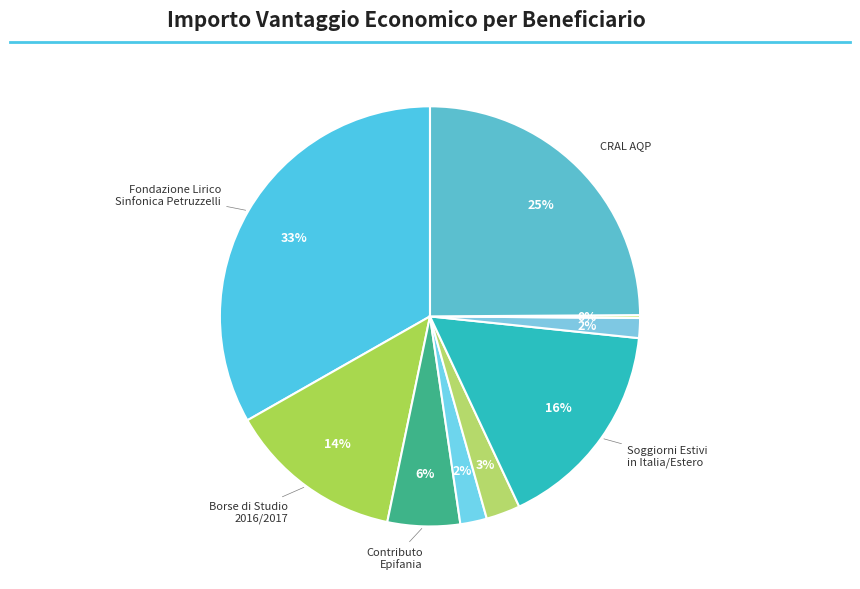

Is there a majority slice in this chart?

No